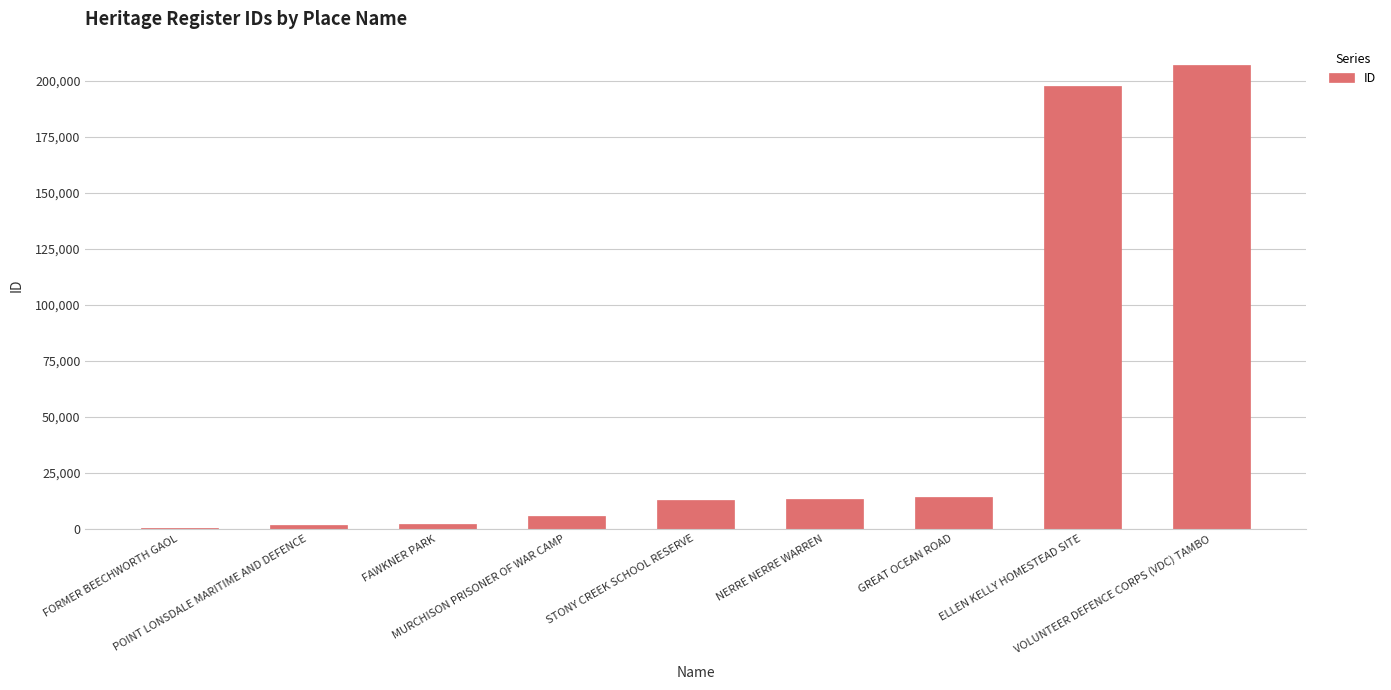

What is the sum of all values?

454863